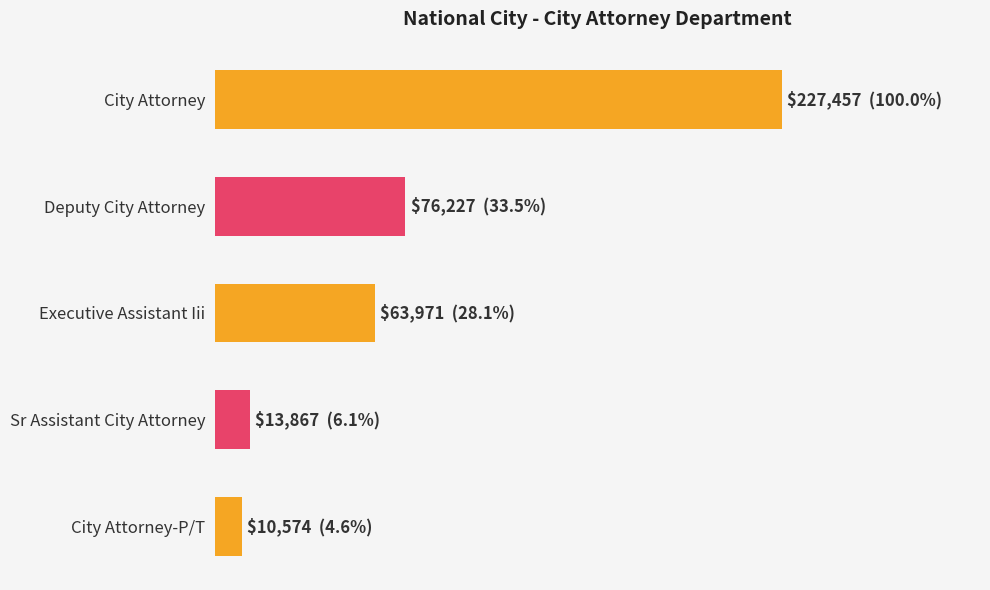

Are the bars grouped side by side (vs. stacked)?

No